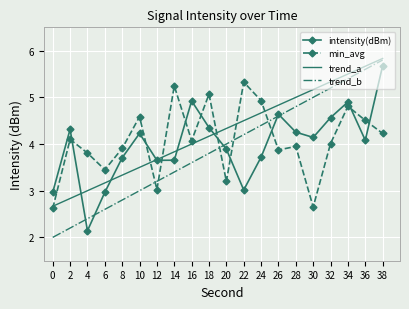

What is the minimum value shown in the chart?

2.0